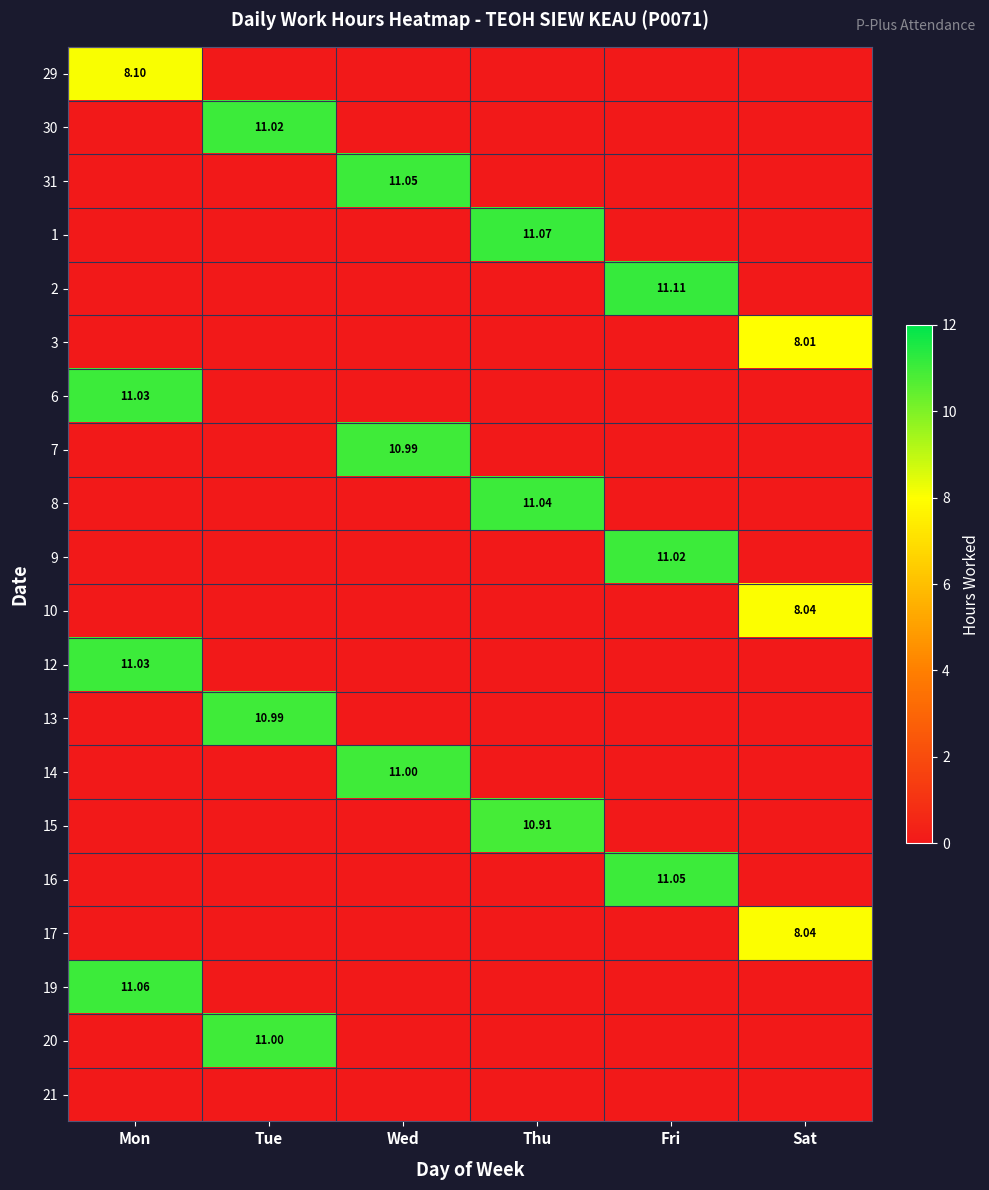

How many positive values does the 13 series have?

1